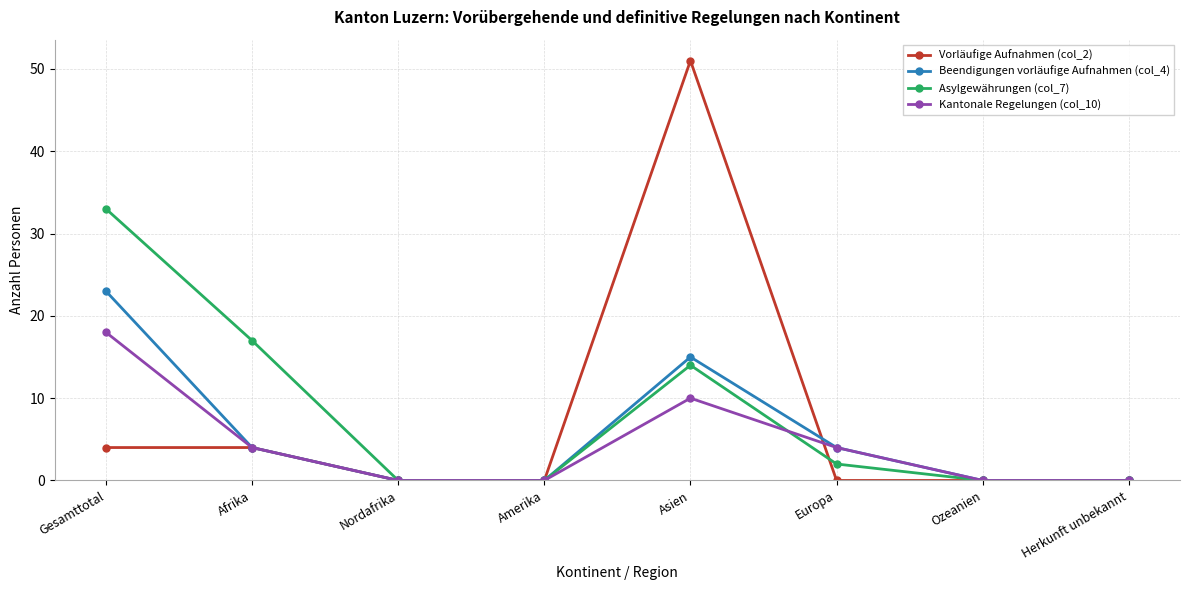

Does the chart have visible grid lines?

Yes